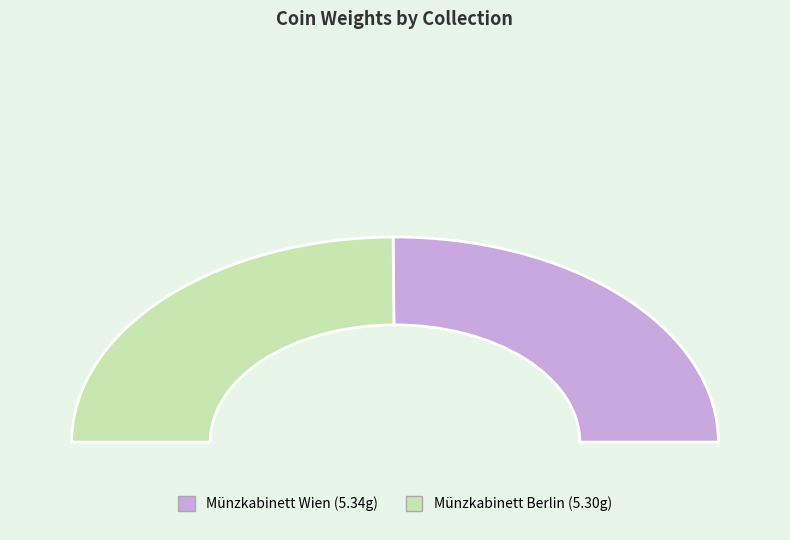

Which slice is the smallest?

Münzkabinett Berlin